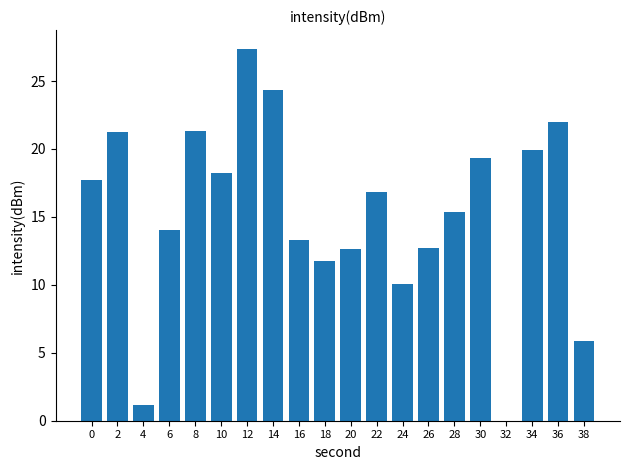

What is the sum of all values?

305.1